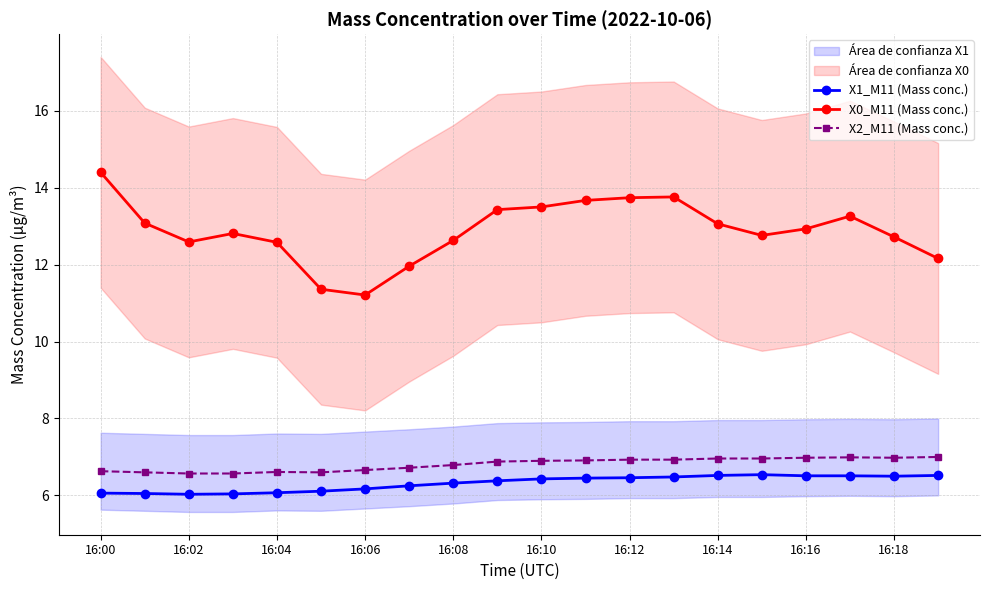

The X1_M11 (Mass conc.) series shows 10.1 at 16:10. True or false?

False